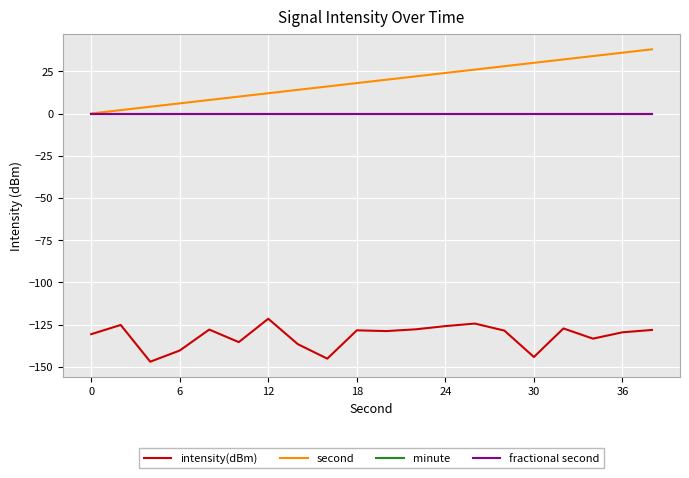

Reading left to right, transcribe all the data shown in this chart.

intensity(dBm): -130.6	-125.2	-146.9	-140.3	-127.9	-135.3	-121.5	-136.5	-145.1	-128.4	-128.8	-127.8	-125.9	-124.4	-128.5	-144.1	-127.2	-133.3	-129.5	-128.1
second: 0.0	2.0	4.0	6.0	8.0	10.0	12.0	14.0	16.0	18.0	20.0	22.0	24.0	26.0	28.0	30.0	32.0	34.0	36.0	38.0
minute: 0.0	0.0	0.0	0.0	0.0	0.0	0.0	0.0	0.0	0.0	0.0	0.0	0.0	0.0	0.0	0.0	0.0	0.0	0.0	0.0
fractional second: 0.0	0.0	0.0	0.0	0.0	0.0	0.0	0.0	0.0	0.0	0.0	0.0	0.0	0.0	0.0	0.0	0.0	0.0	0.0	0.0